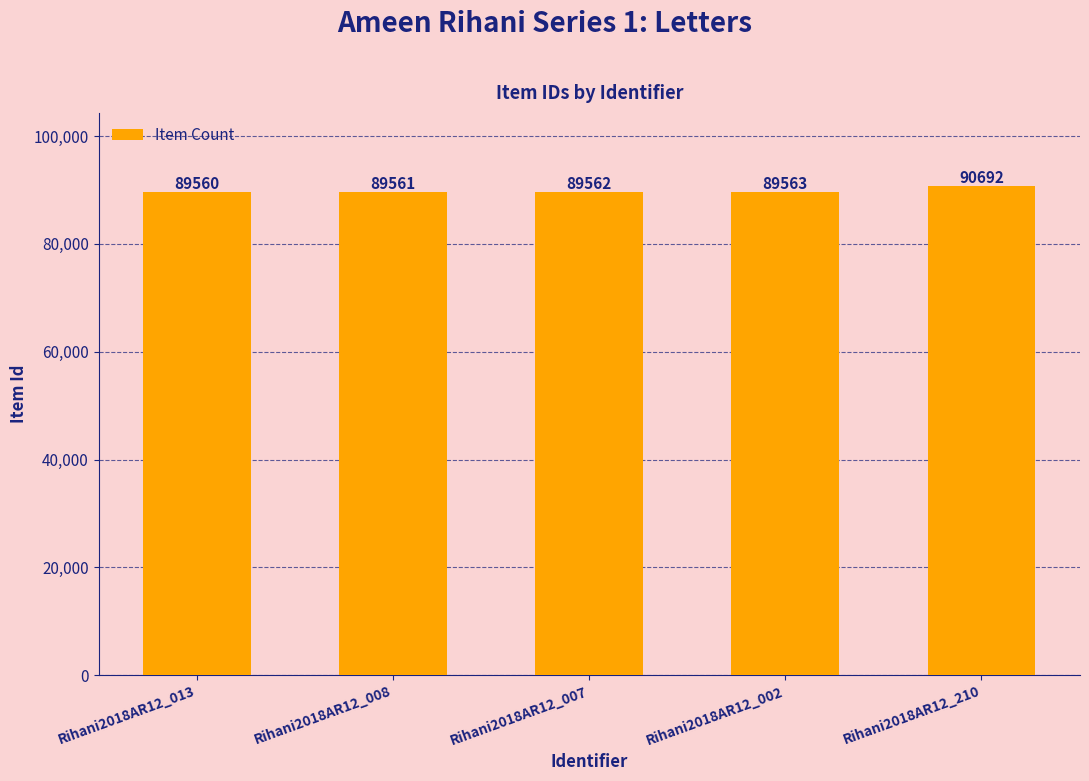

Which category has the lowest value across all series?

Rihani2018AR12_013